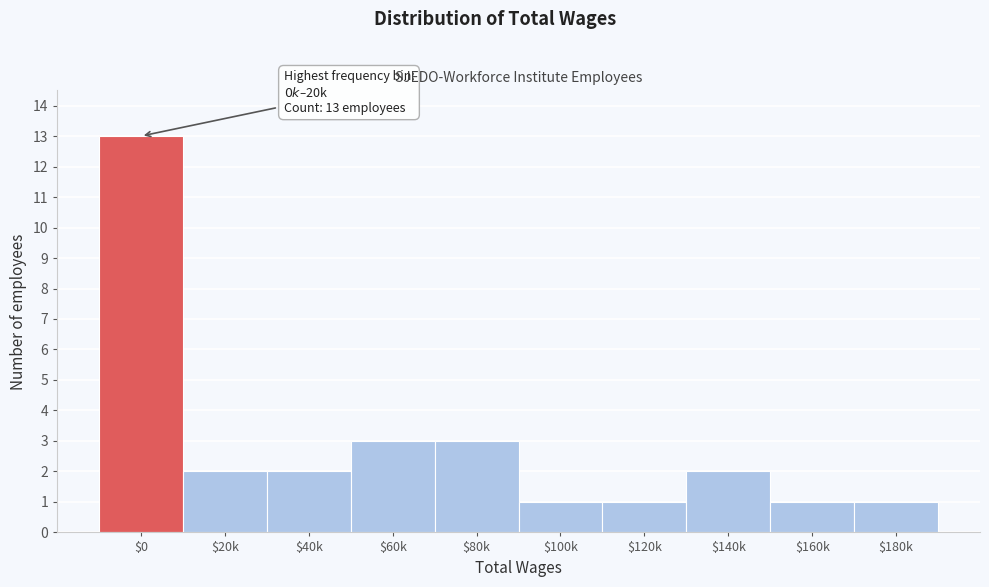

Reading left to right, extract all data points from this chart.

13	2	2	3	3	1	1	2	1	1